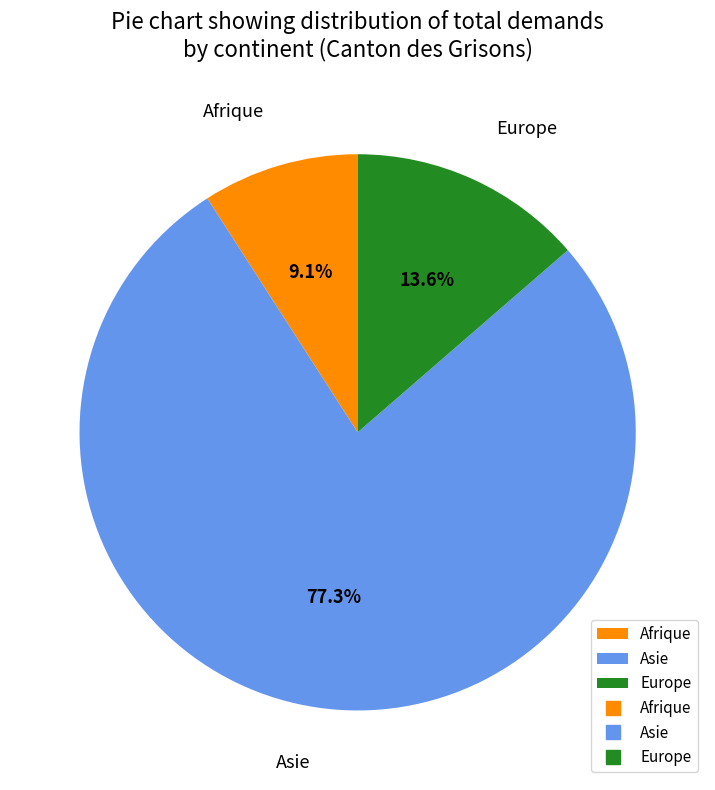

To the nearest percent, what is the difference between the largest and smallest slice percentages?

68%